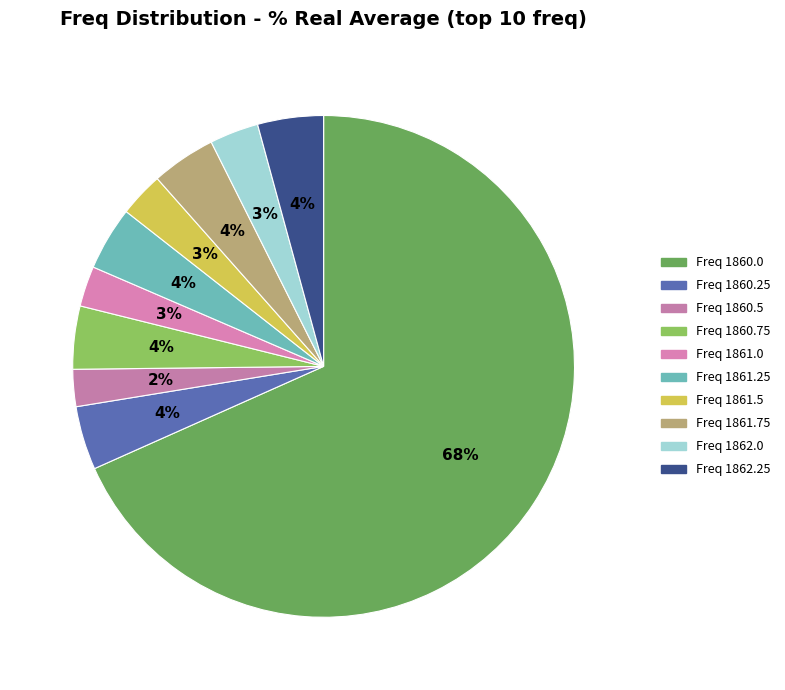

How many slices are in this pie chart?

10